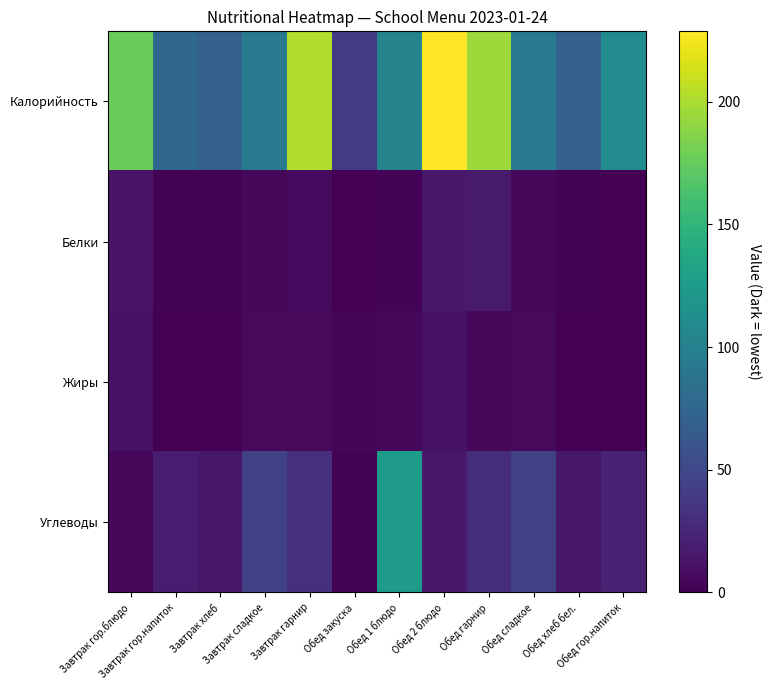

What is the total value across all series at Завтрак гарнир?

245.9